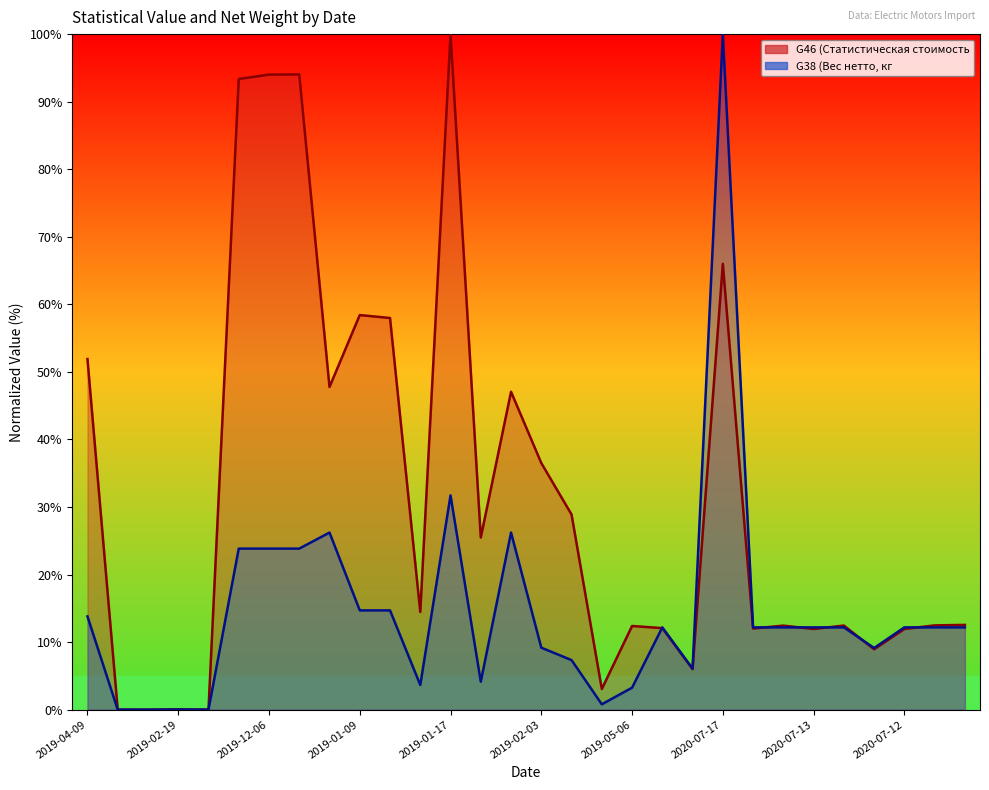

Is the value of G46 (Статистическая стоимость at 2019-03-12 greater than the value of G38 (Вес нетто, кг at 2020-08-10?

No